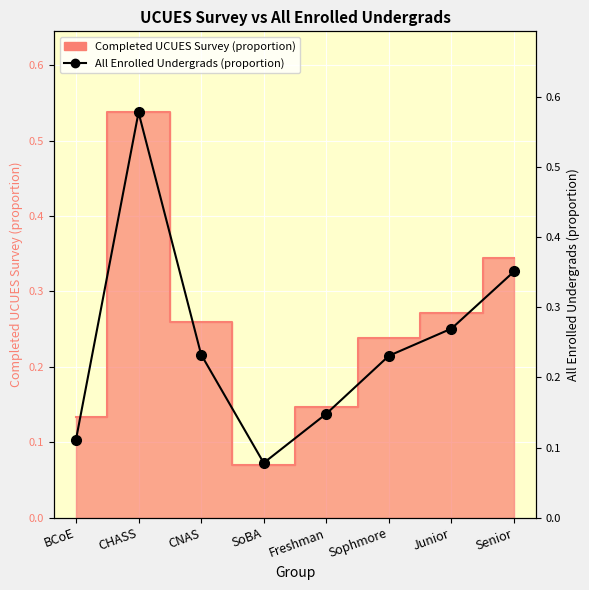

Read the value at BCoE.

0.1